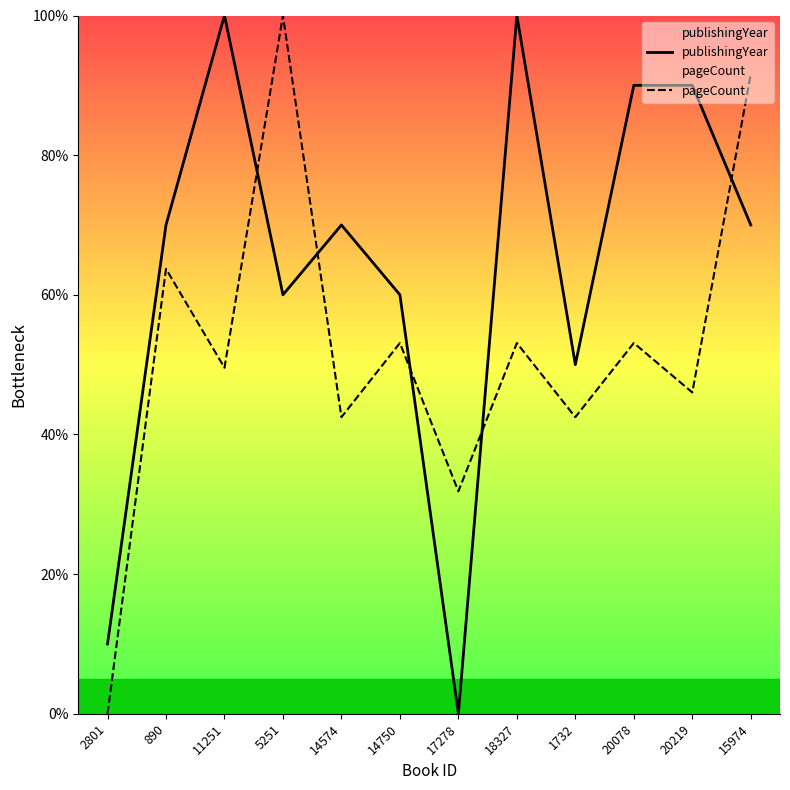

What is the sum of all pageCount values?

627.0